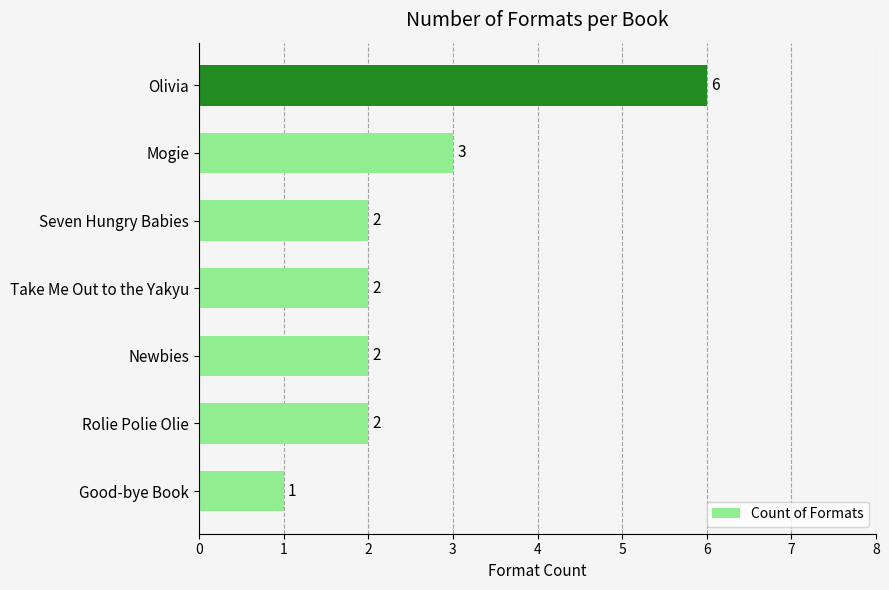

How many values are between 2 and 3?

5